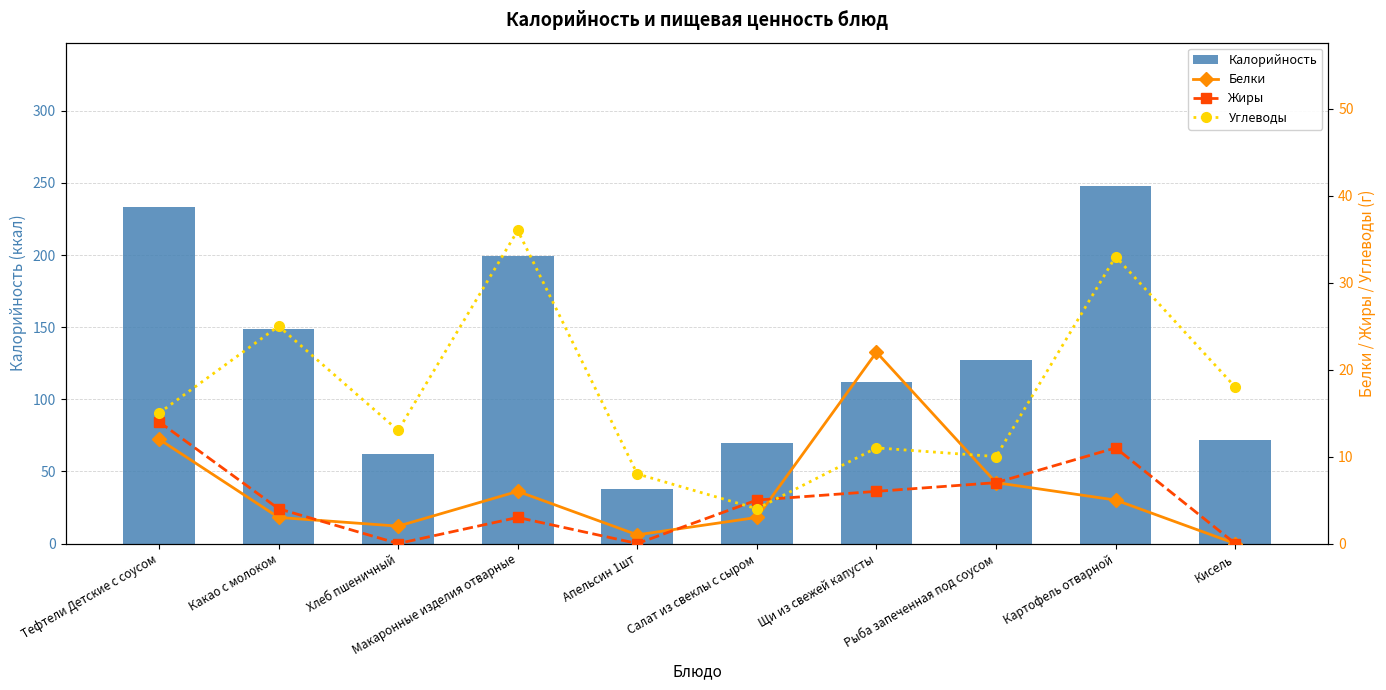

Between Щи из свежей капусты and Картофель отварной, which series saw the biggest shift?

Калорийность